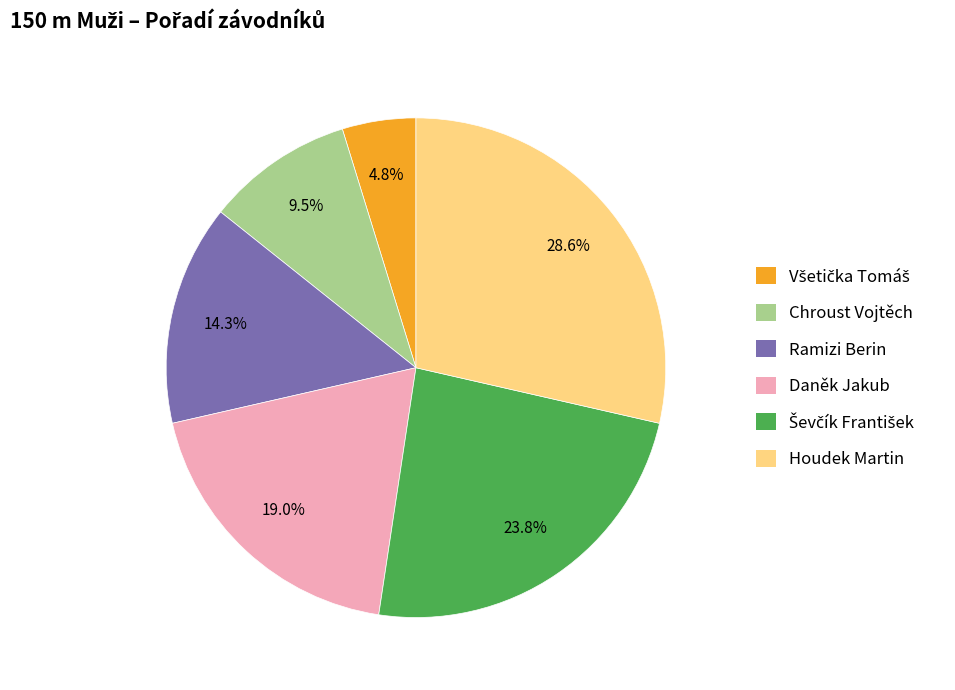

How much of the chart is everything except Daněk Jakub?

81.0%